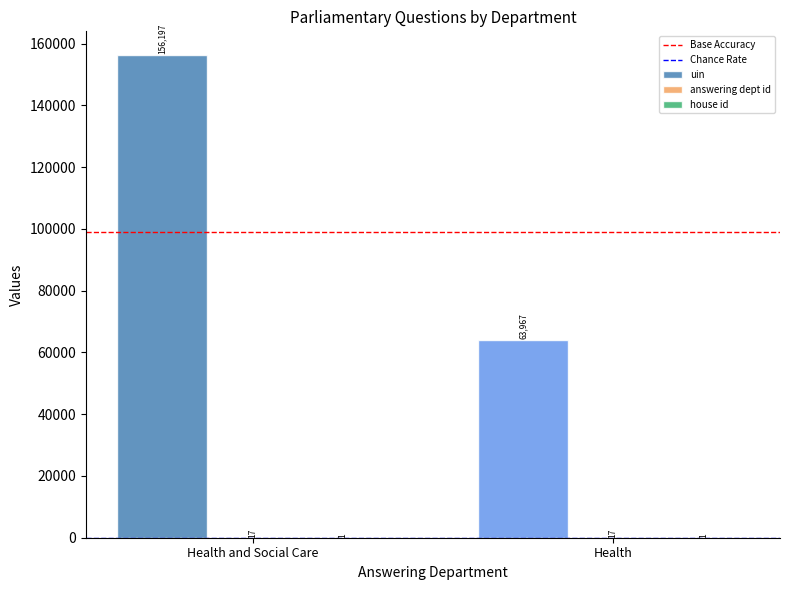

The value of uin at Health and Social Care is 58649.3. True or false?

False